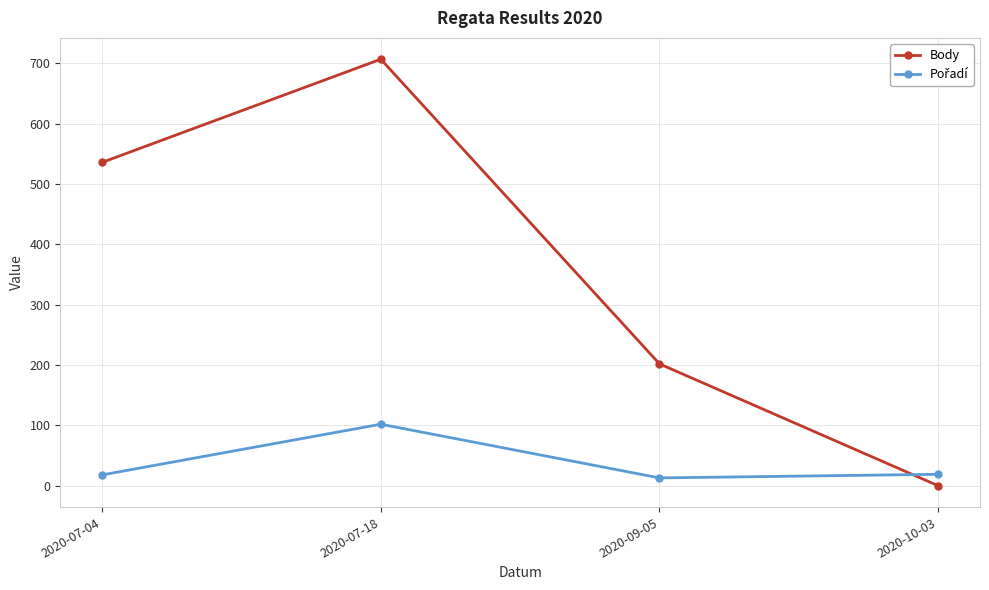

Between 2020-07-18 and 2020-09-05, which series saw the biggest shift?

Body